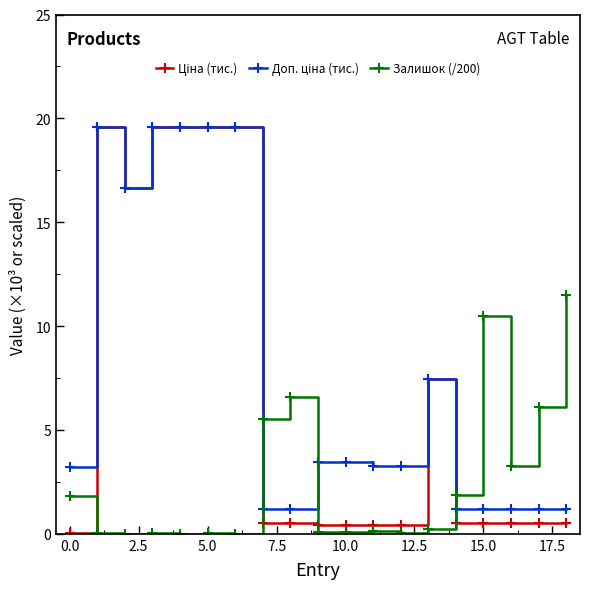

What is the value of the Залишок (/200) point at the 17th from the left?

3.3